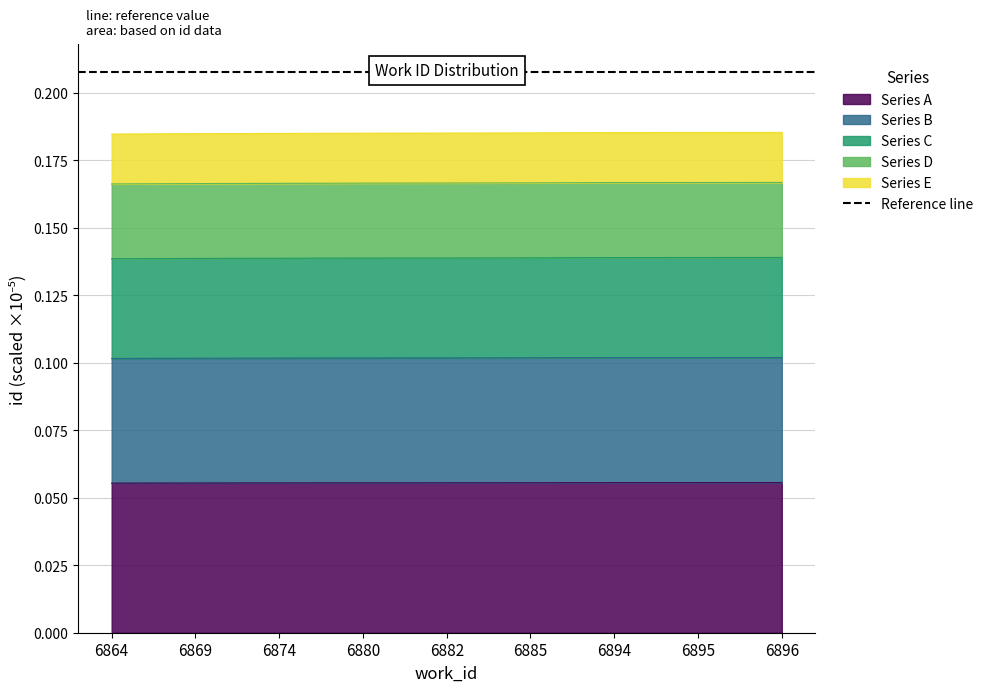

Reading left to right, what are all the values shown in this chart?

0.1	0.1	0.1	0.1	0.1	0.1	0.1	0.1	0.1